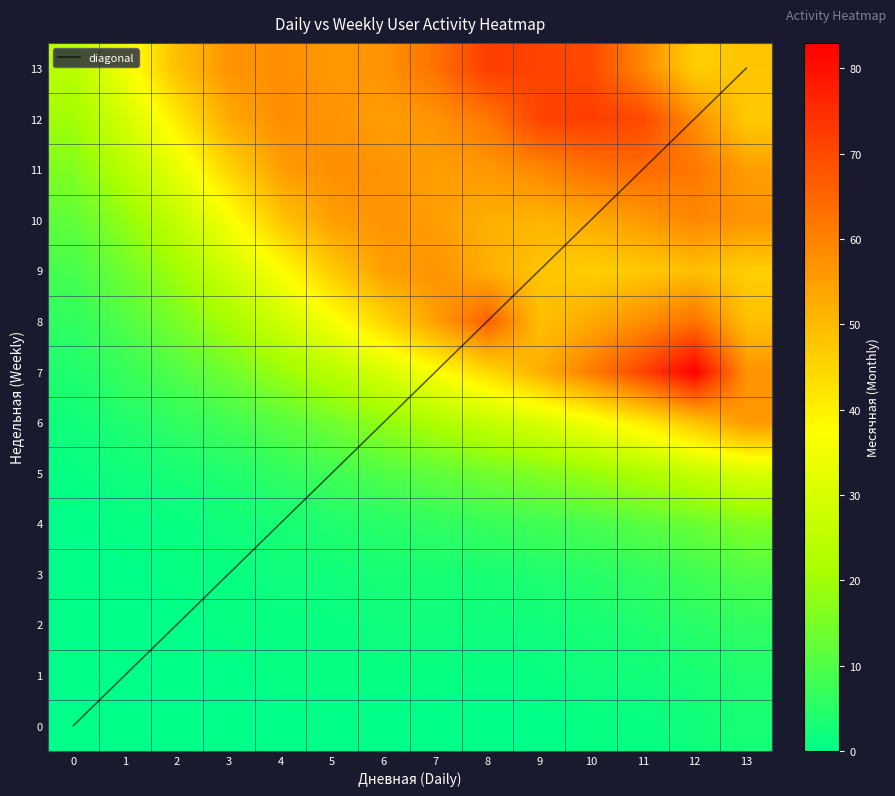

Reading left to right, transcribe all the data shown in this chart.

0: 0=0	1=0	2=0	3=0	4=0	5=0	6=0	7=0	8=0	9=0	10=1	11=1	12=2	13=3
1: 0=0	1=0	2=0	3=0	4=1	5=1	6=1	7=1	8=1	9=1	10=2	11=2	12=3	13=4
2: 0=0	1=0	2=0	3=1	4=1	5=1	6=2	7=2	8=2	9=2	10=3	11=4	12=5	13=6
3: 0=0	1=0	2=1	3=1	4=2	5=2	6=3	7=3	8=3	9=4	10=5	11=6	12=8	13=10
4: 0=0	1=1	2=1	3=2	4=3	5=4	6=5	7=6	8=7	9=8	10=9	11=11	12=13	13=16
5: 0=1	1=2	2=3	3=4	4=6	5=8	6=10	7=12	8=14	9=16	10=19	11=22	12=26	13=30
6: 0=2	1=4	2=6	3=8	4=11	5=14	6=18	7=22	8=26	9=30	10=35	11=41	12=48	13=56
7: 0=4	1=7	2=10	3=14	4=19	5=24	6=30	7=37	8=44	9=52	10=61	11=71	12=83	13=57
8: 0=6	1=10	2=15	3=21	4=28	5=36	6=45	7=55	8=66	9=49	10=53	11=58	12=63	13=49
9: 0=9	1=14	2=20	3=28	4=37	5=47	6=55	7=57	8=52	9=48	10=46	11=47	12=49	13=46
10: 0=12	1=18	2=26	3=36	4=48	5=55	6=57	7=55	8=52	9=51	10=53	11=56	12=59	13=57
11: 0=16	1=24	2=33	3=45	4=55	5=58	6=57	7=55	8=56	9=59	10=63	11=64	12=62	13=55
12: 0=20	1=29	2=41	3=53	4=58	5=57	6=55	7=57	8=62	9=71	10=72	11=70	12=58	13=47
13: 0=24	1=35	2=49	3=57	4=58	5=56	6=57	7=63	8=72	9=71	10=70	11=59	12=46	13=48